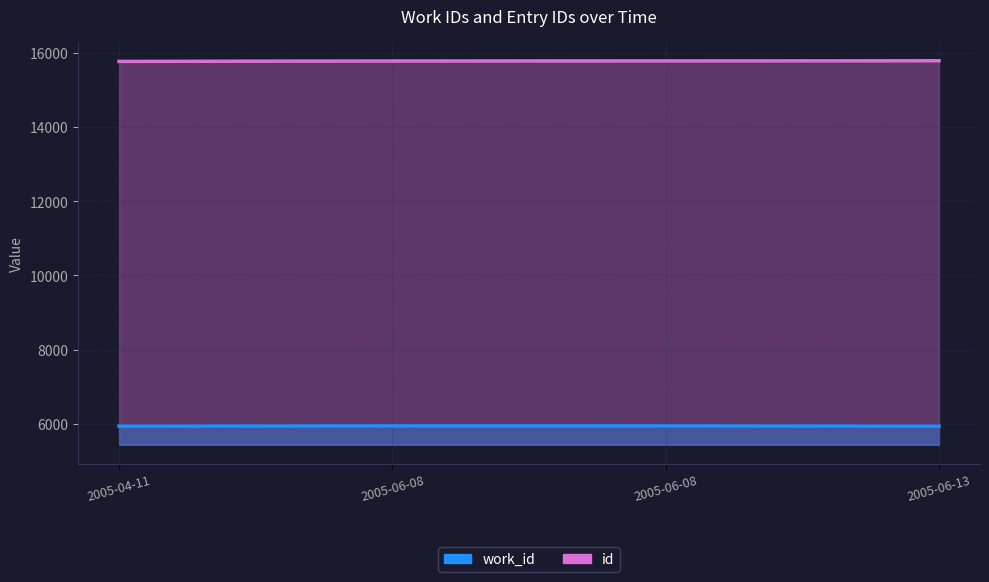

Reading left to right, list all the values displayed in this chart.

work_id: 5933	5940	5940	5932
id: 15773	15784	15785	15790